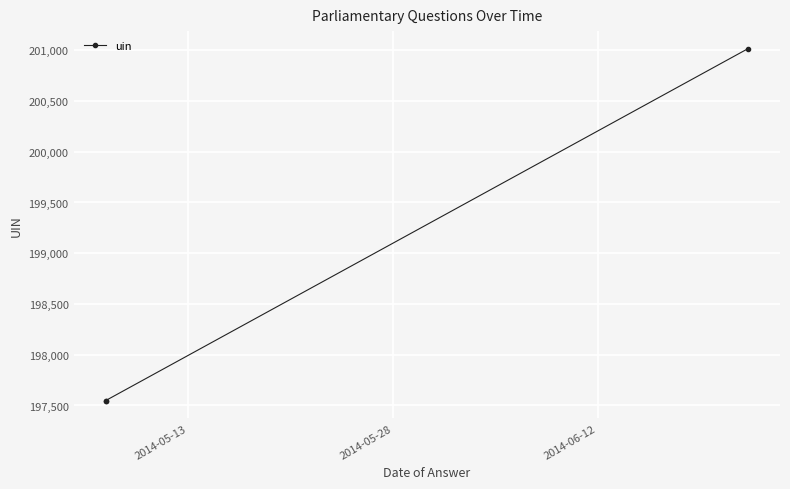

What is the difference between the values at 2014-05-28 and 2014-06-12?

3467